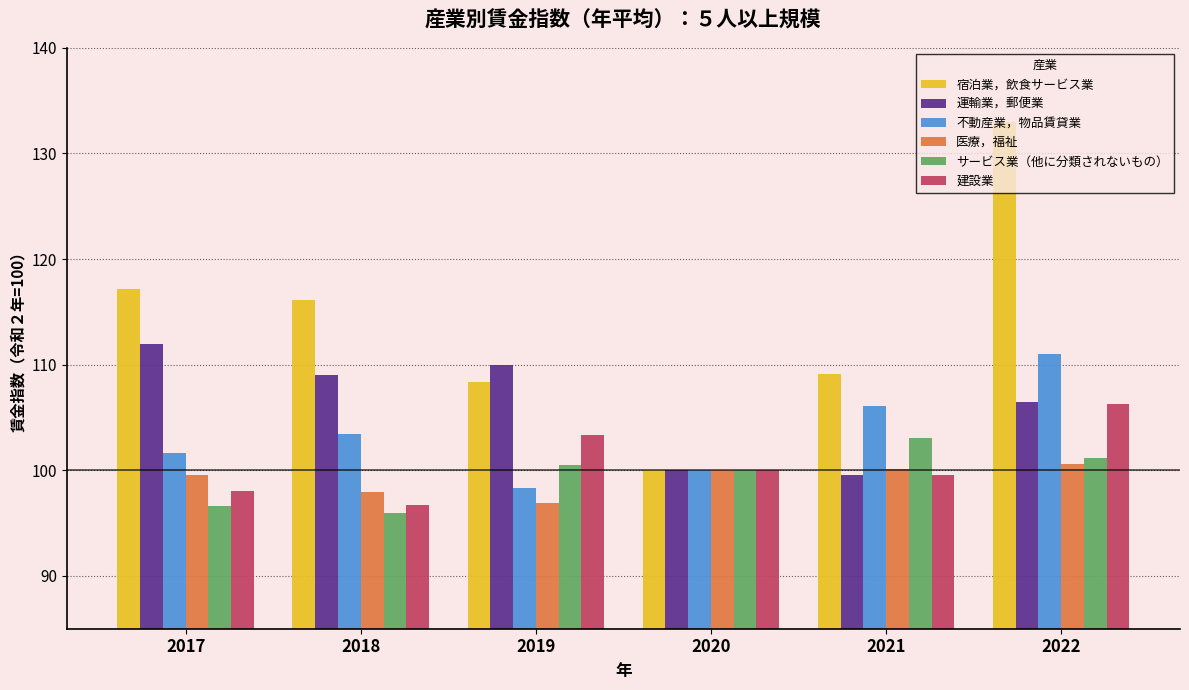

What is the difference between the maximum and minimum values in the サービス業（他に分類されないもの） series?

7.1